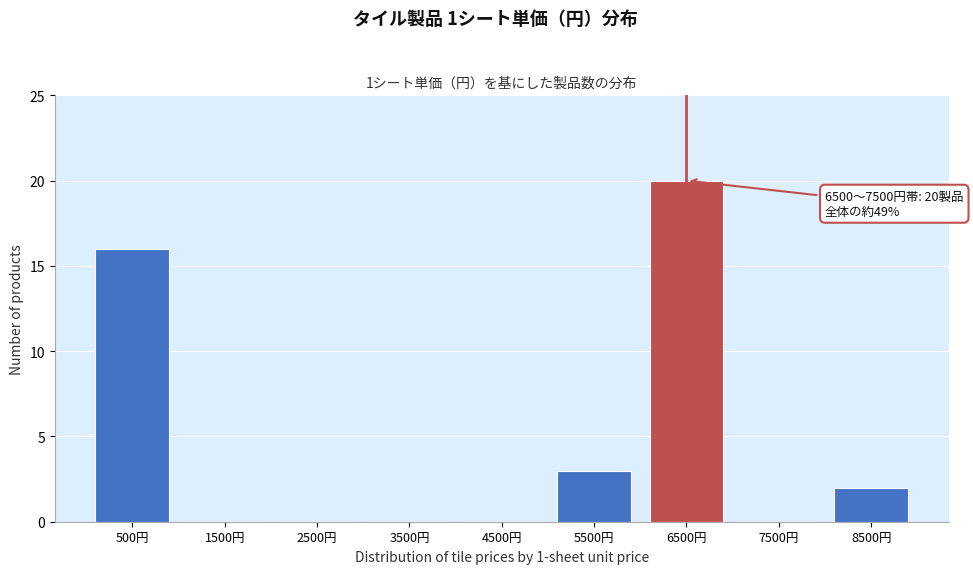

Reading left to right, extract all data points from this chart.

500円=16	1500円=0	2500円=0	3500円=0	4500円=0	5500円=3	6500円=20	7500円=0	8500円=2